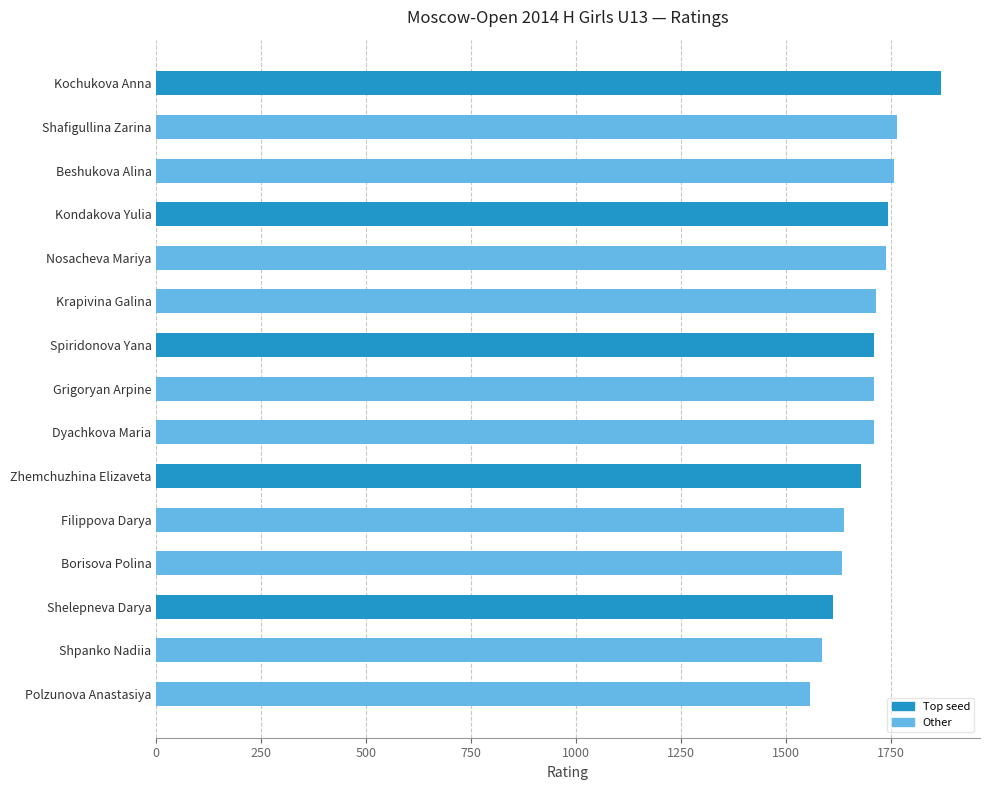

What is the sum of all values?

25424